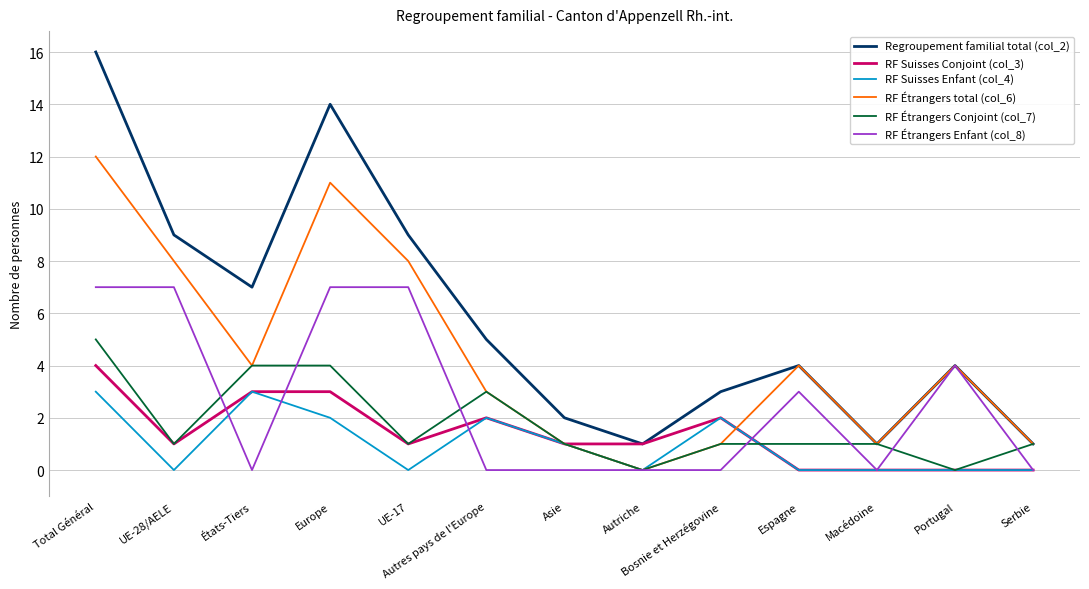

At Europe, list the series in order from largest to smallest.

Regroupement familial total (col_2), RF Étrangers total (col_6), RF Étrangers Enfant (col_8), RF Étrangers Conjoint (col_7), RF Suisses Conjoint (col_3), RF Suisses Enfant (col_4)